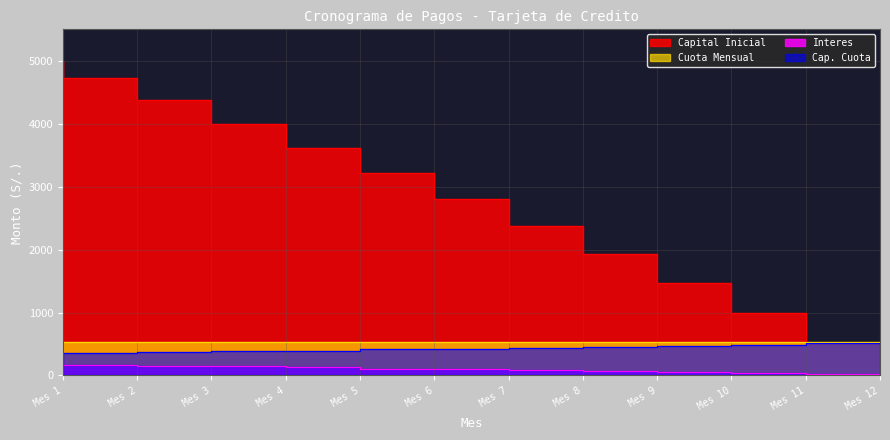

Is it true that Capital Inicial equals 1981.9 at Mes 4?

False